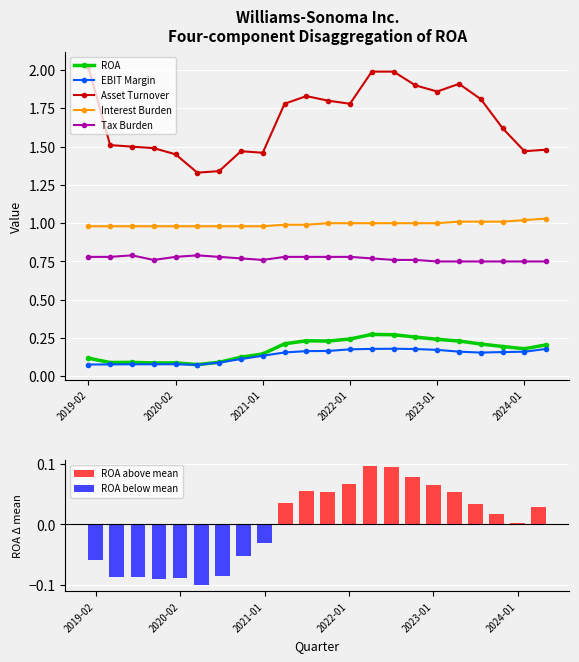

Rank the series by their maximum value, from lowest to highest.

EBIT Margin, ROA, Tax Burden, Interest Burden, Asset Turnover